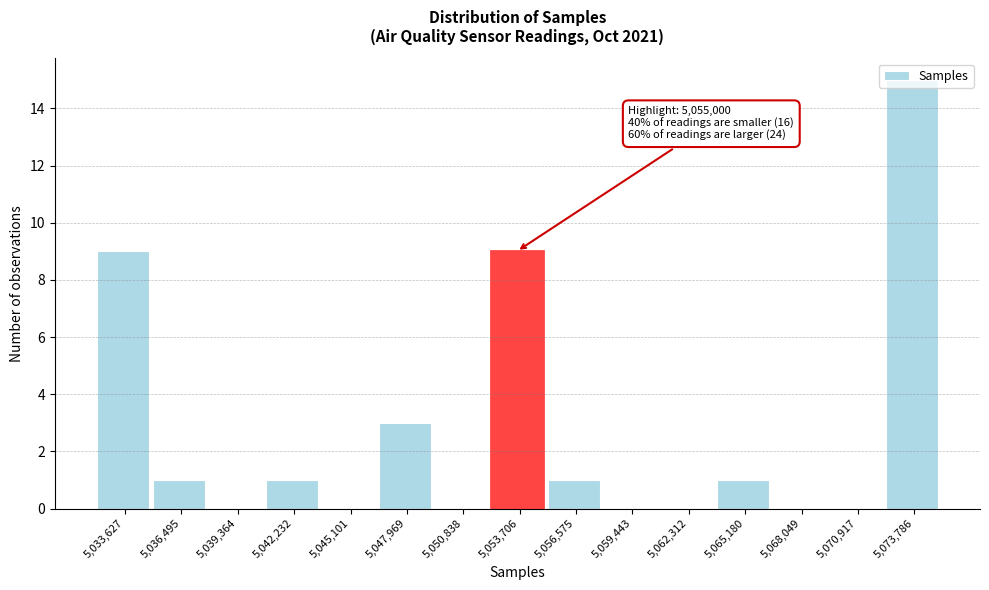

Between 5,068,049 and 5,056,575, which is larger?

5,056,575